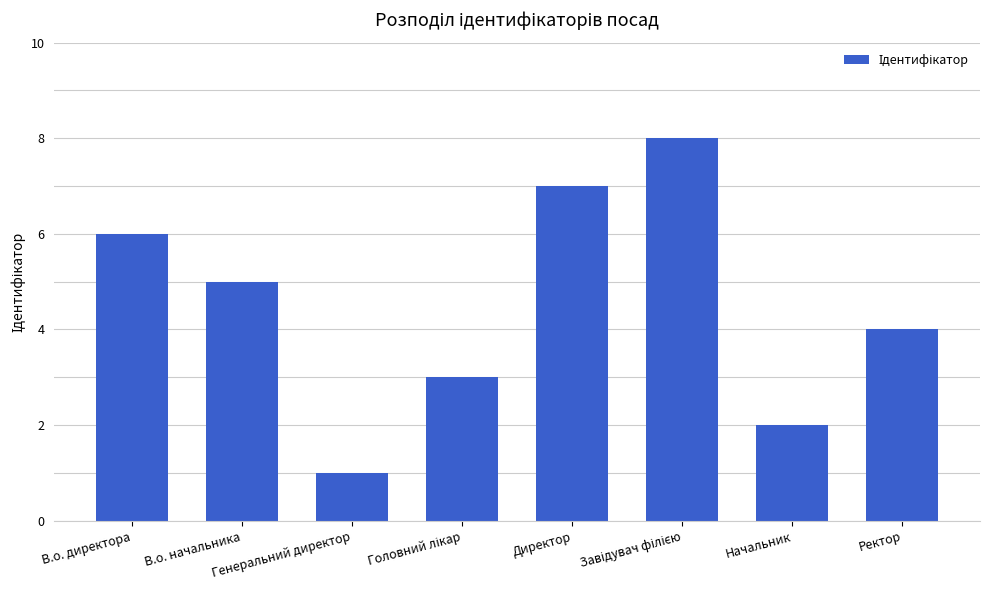

How many bars are there in total?

8